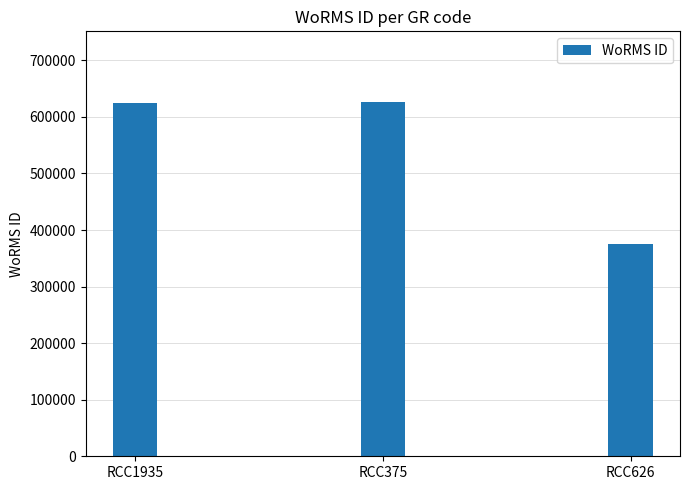

Does the chart contain any negative values?

No